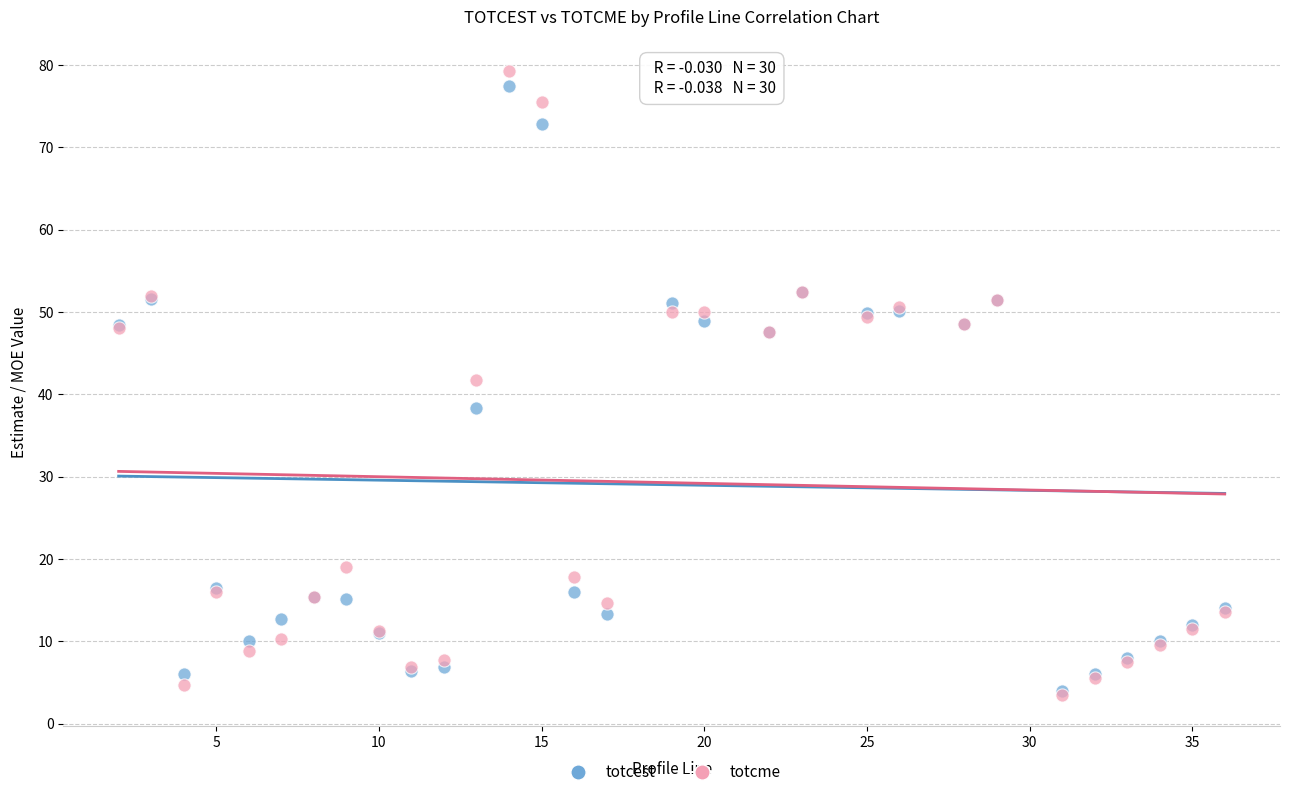

What are all the series names shown in the legend?

totcest, totcme